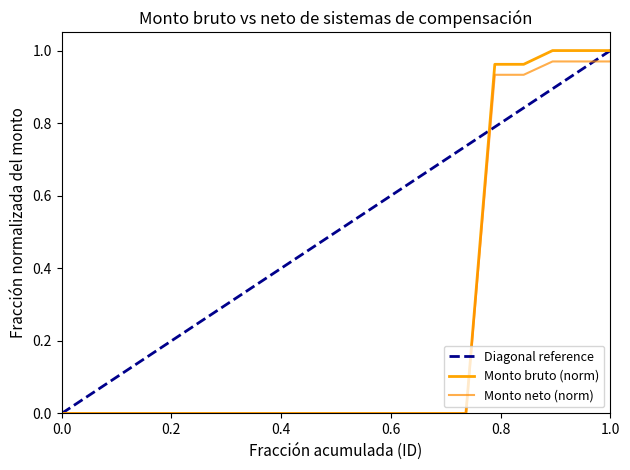

Rank the series by their maximum value, from highest to lowest.

Monto bruto, Monto neto